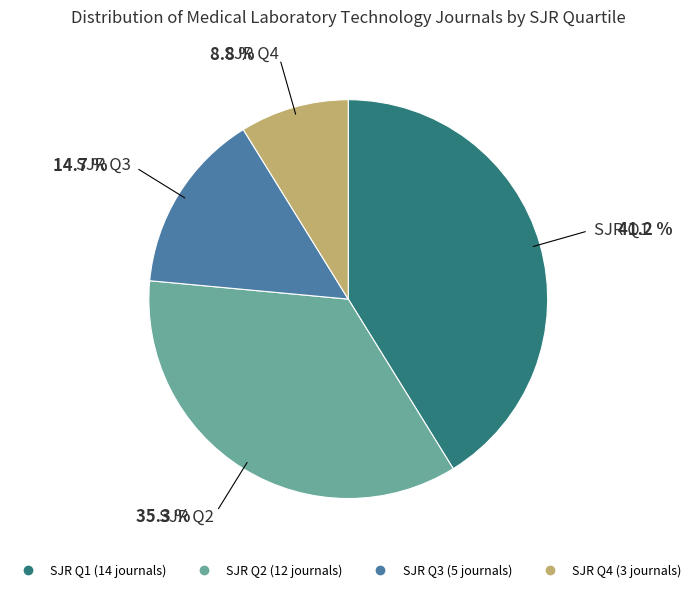

How many segments does this pie chart have?

4